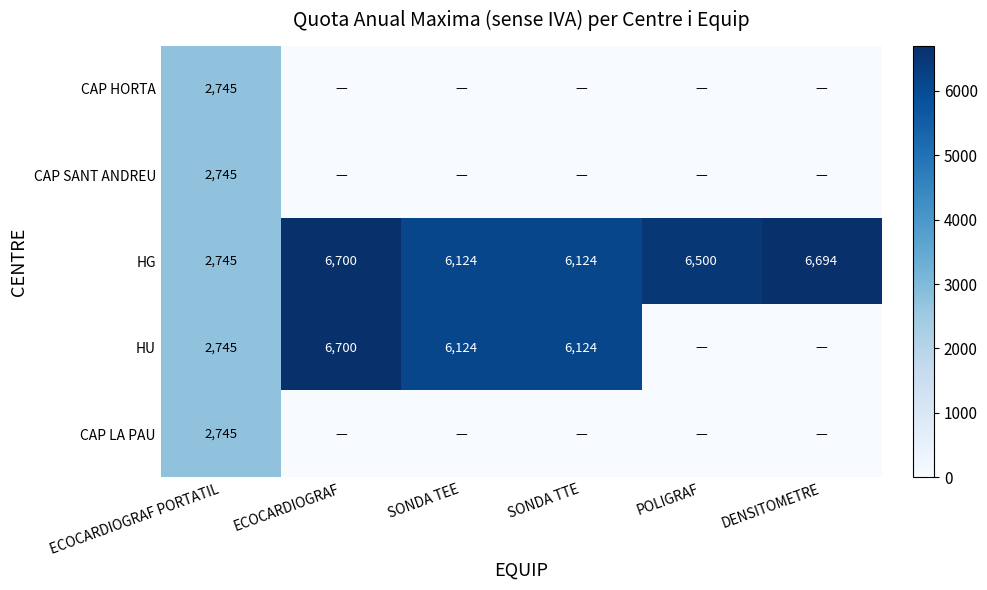

The HG series shows 2745 at ECOCARDIOGRAF PORTATIL. True or false?

True